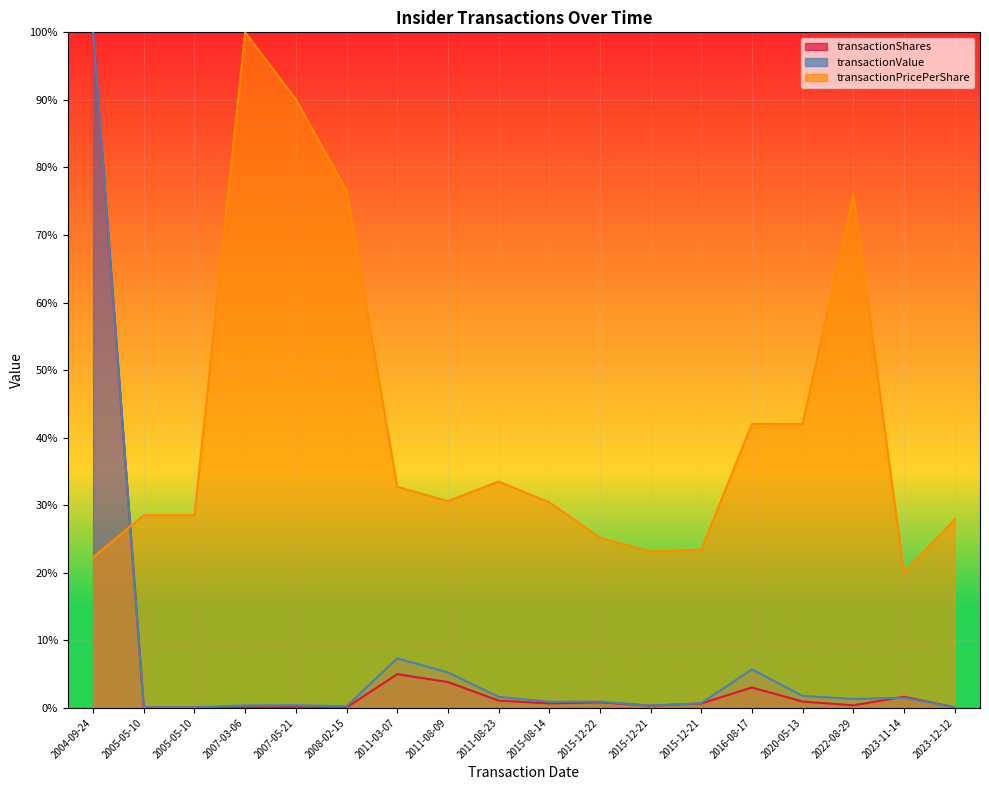

How many interior local valleys does the transactionShares series have?

4